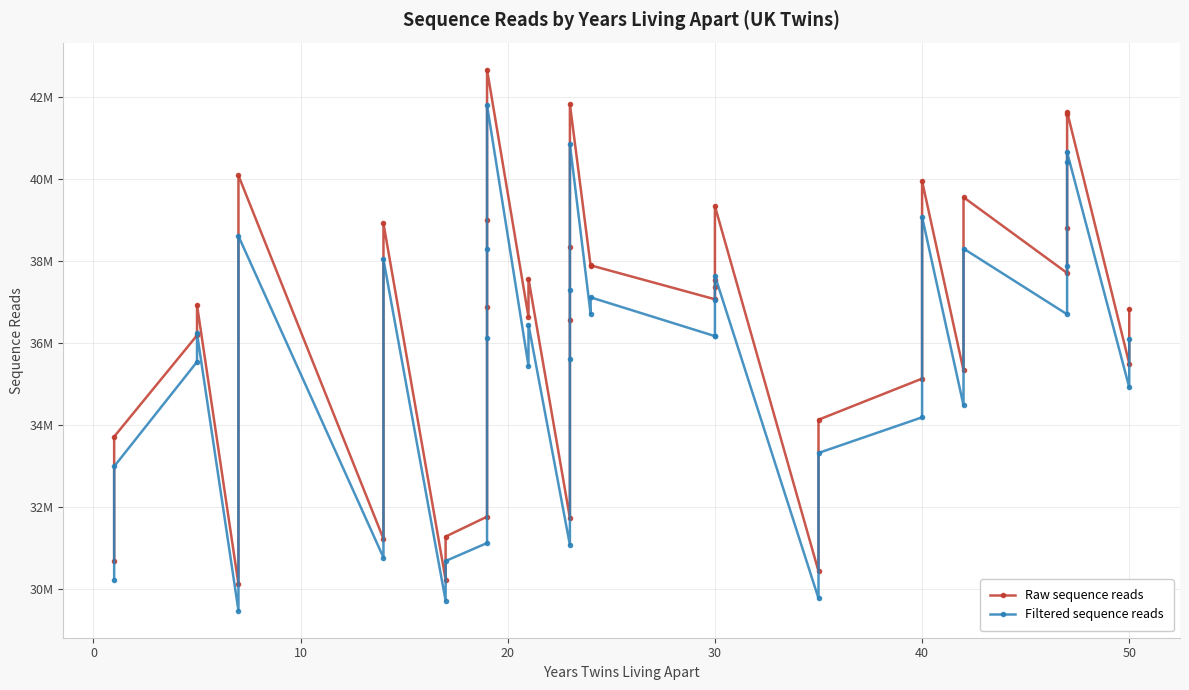

In Raw sequence reads, how many points are lower than both neighbors (excluding endpoints)?

11